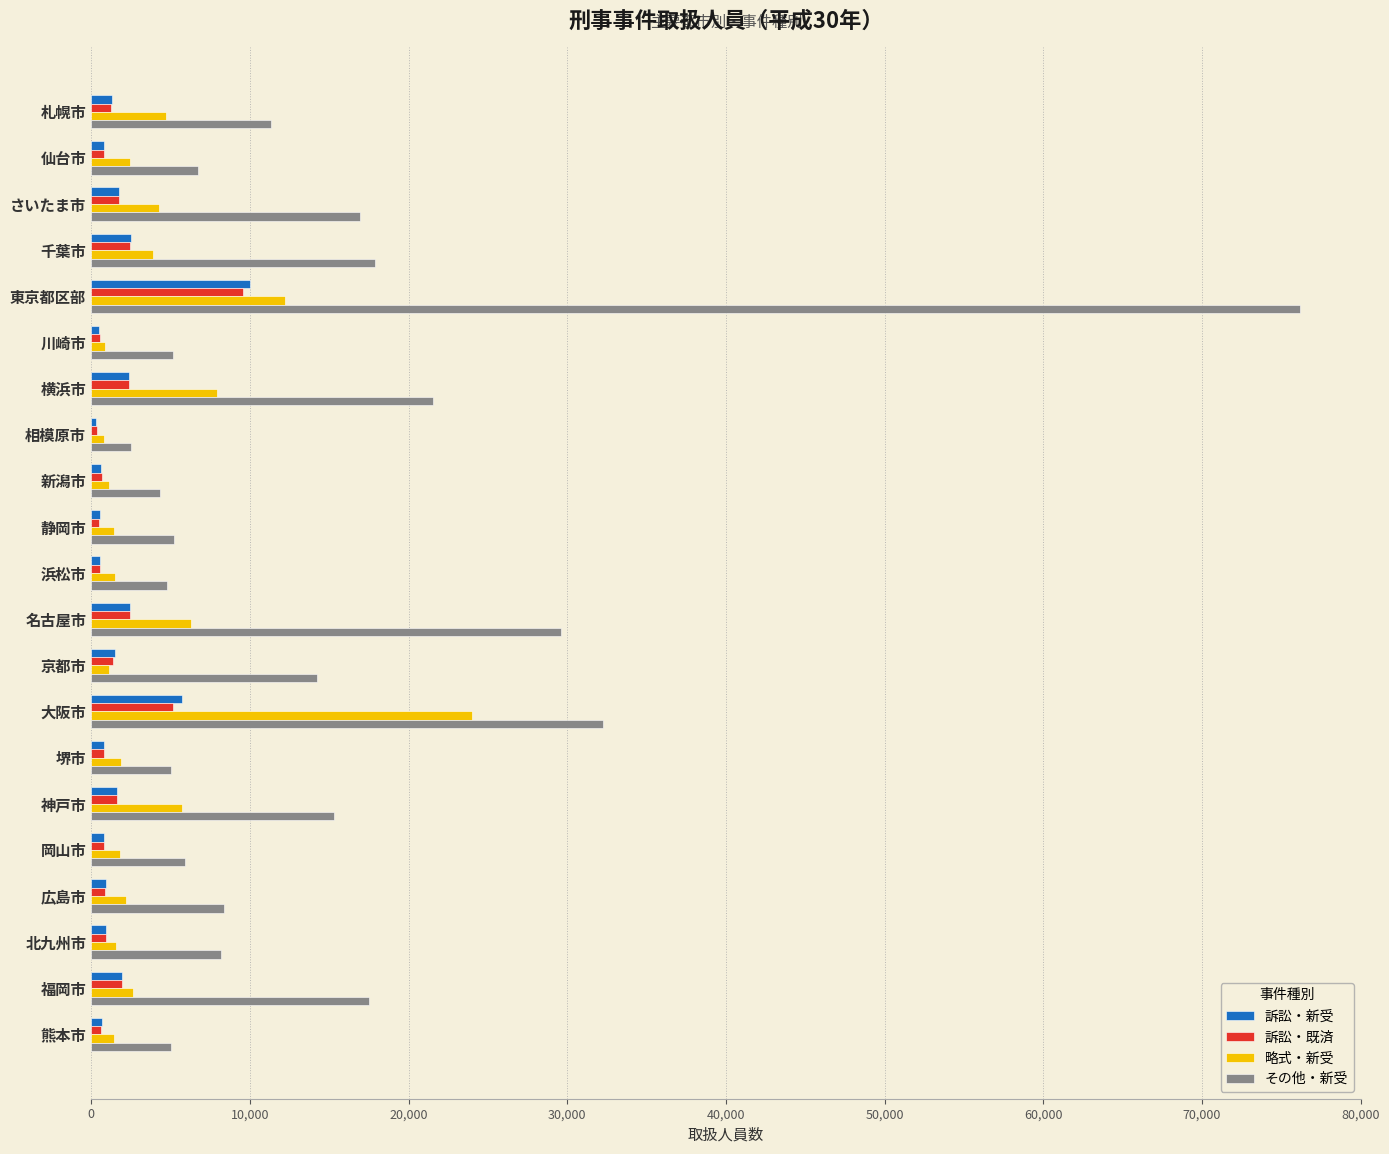

At how many categories does at least one series exceed 37499?

1